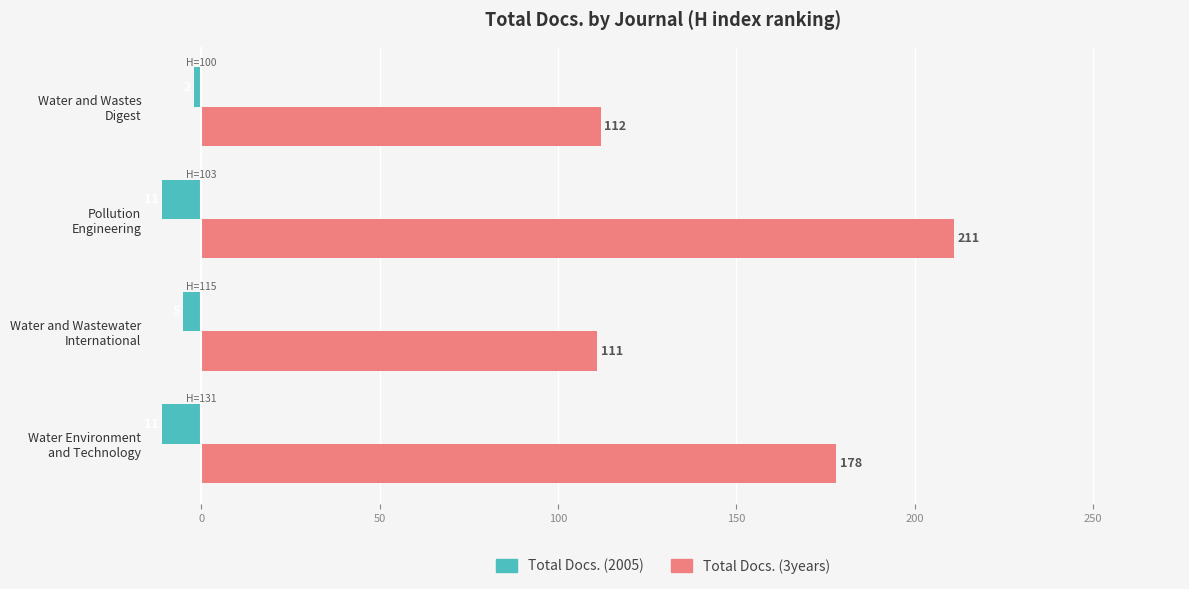

Which series has the widest spread of values?

Total Docs. (3years)